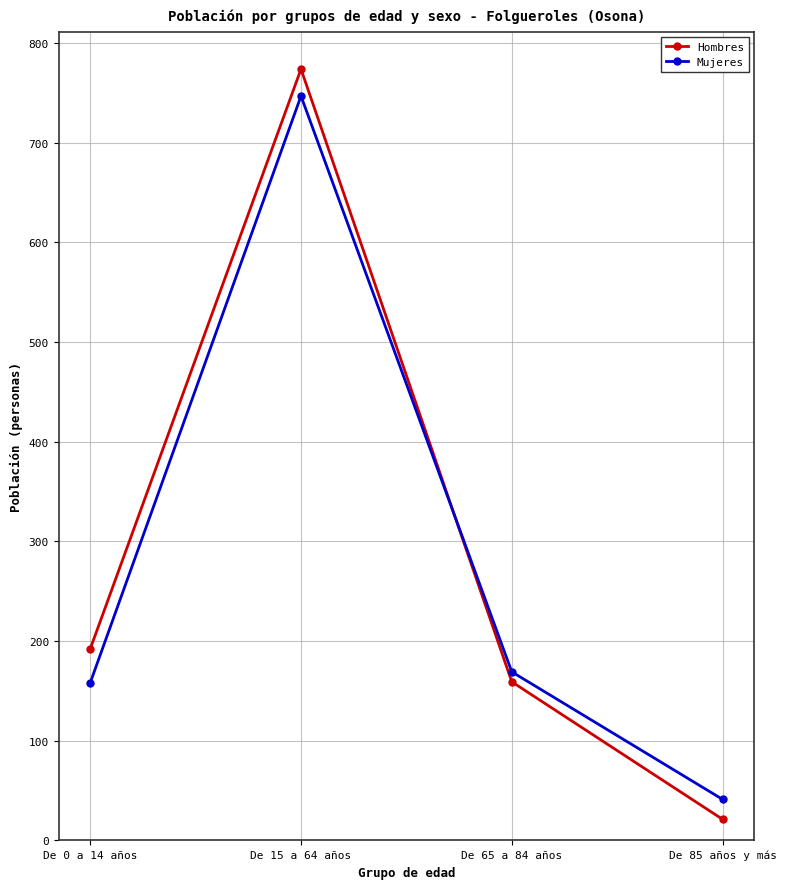

What is the difference between the highest and lowest values at De 65 a 84 años?

10